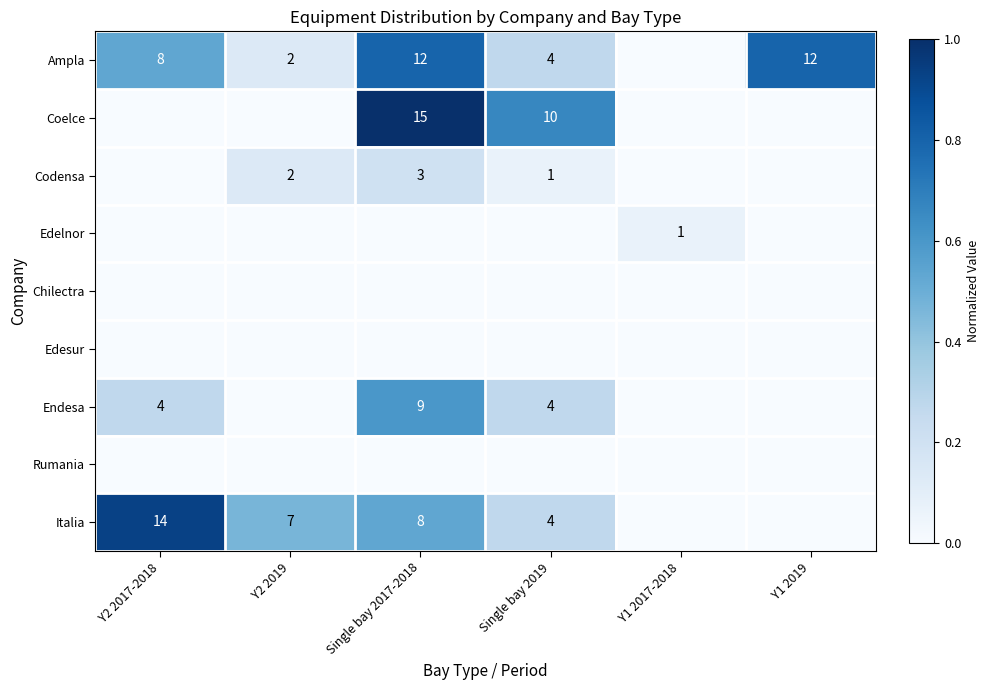

At which category is the sum across all series the highest?

Single bay 2017-2018